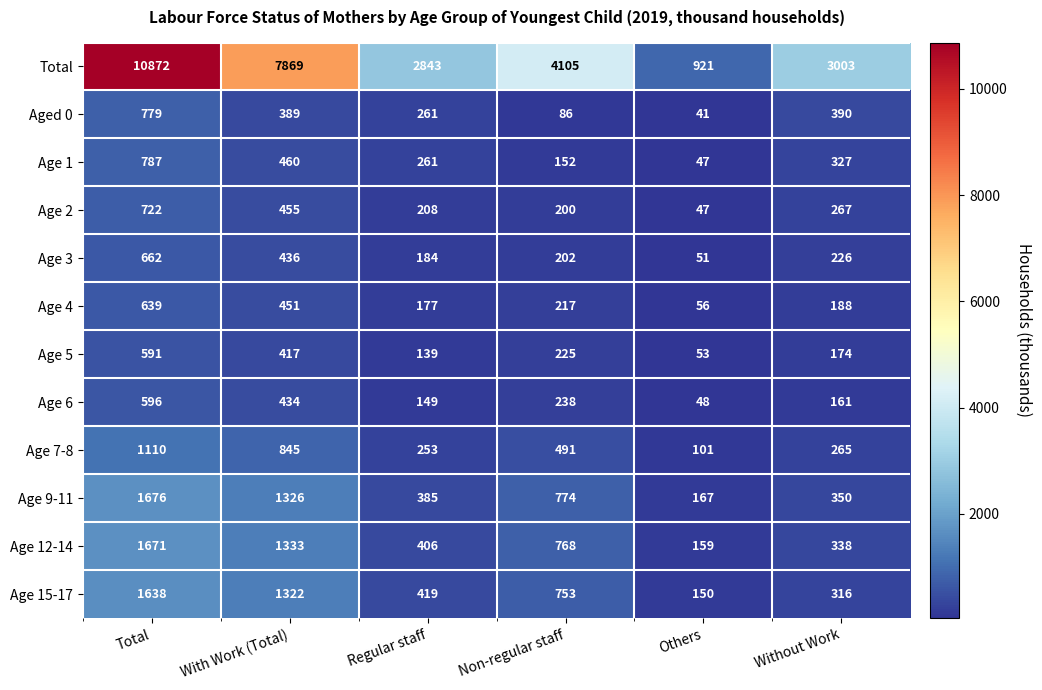

Which series has the largest total across all categories?

Total